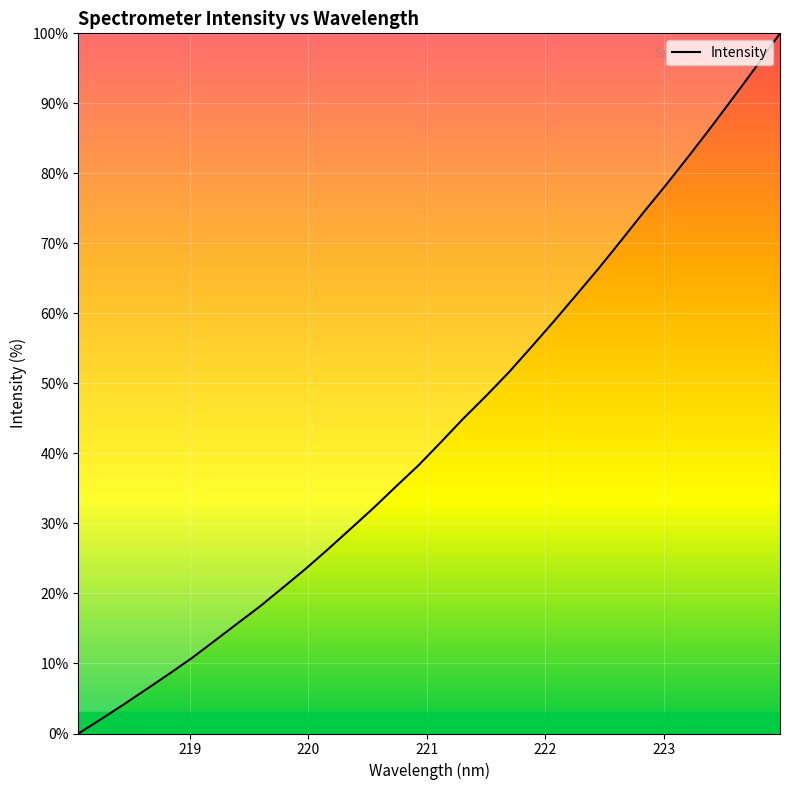

What is the maximum value shown in the chart?

100.0